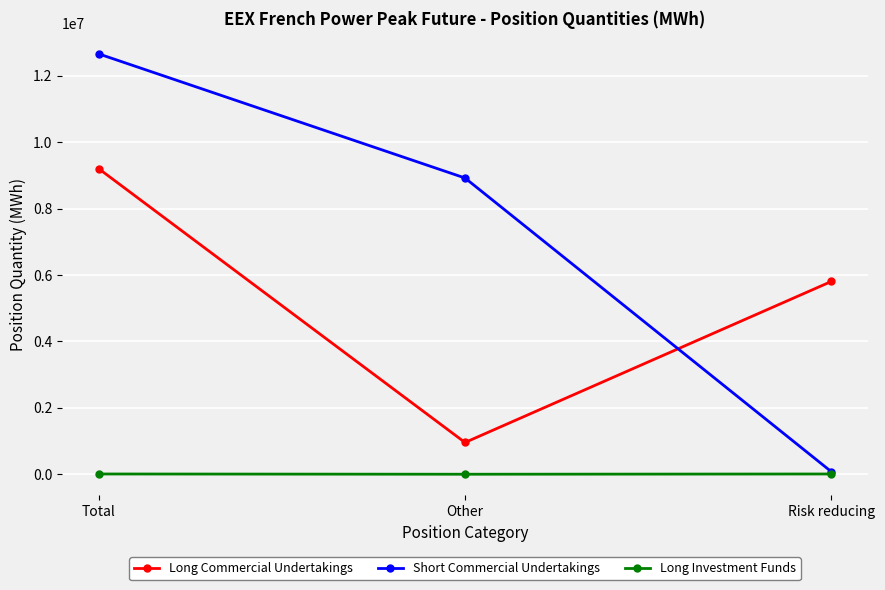

Which series has the largest range (max minus min)?

Short Commercial Undertakings